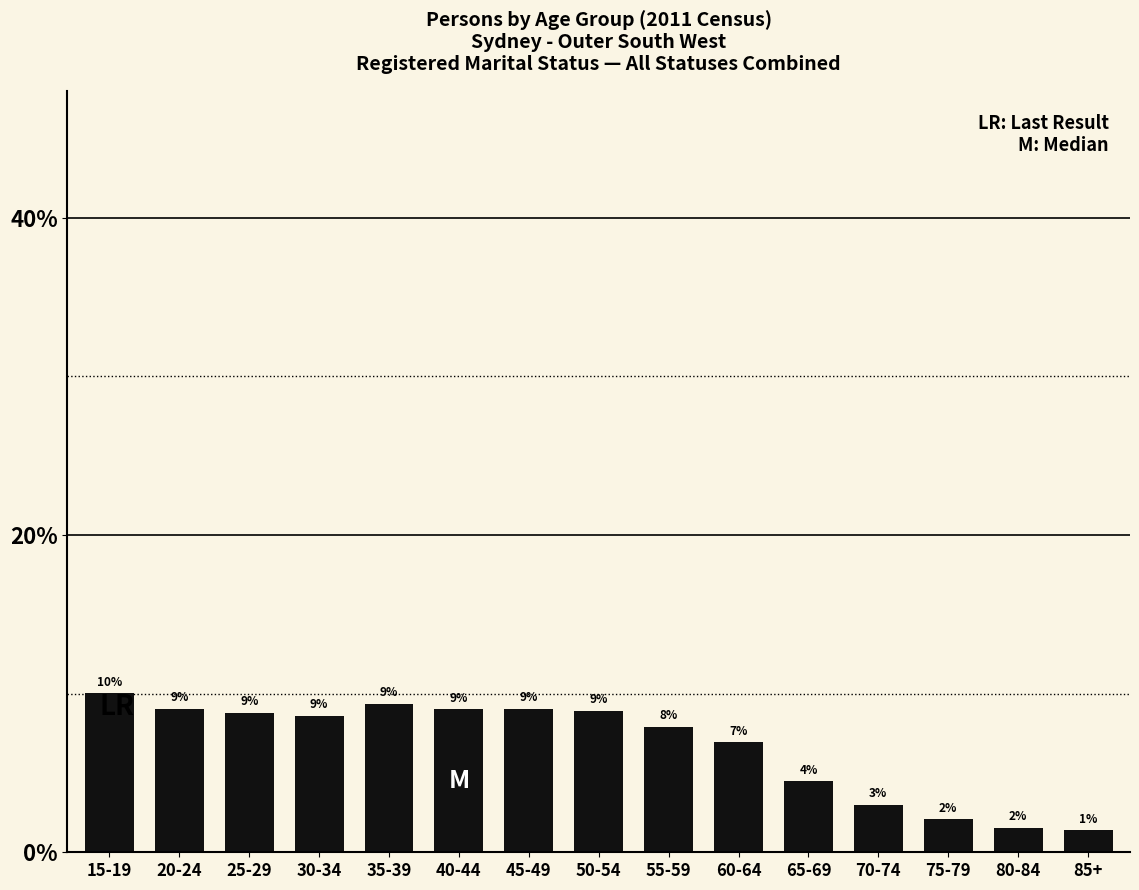

What is the sum of all values?

100.0